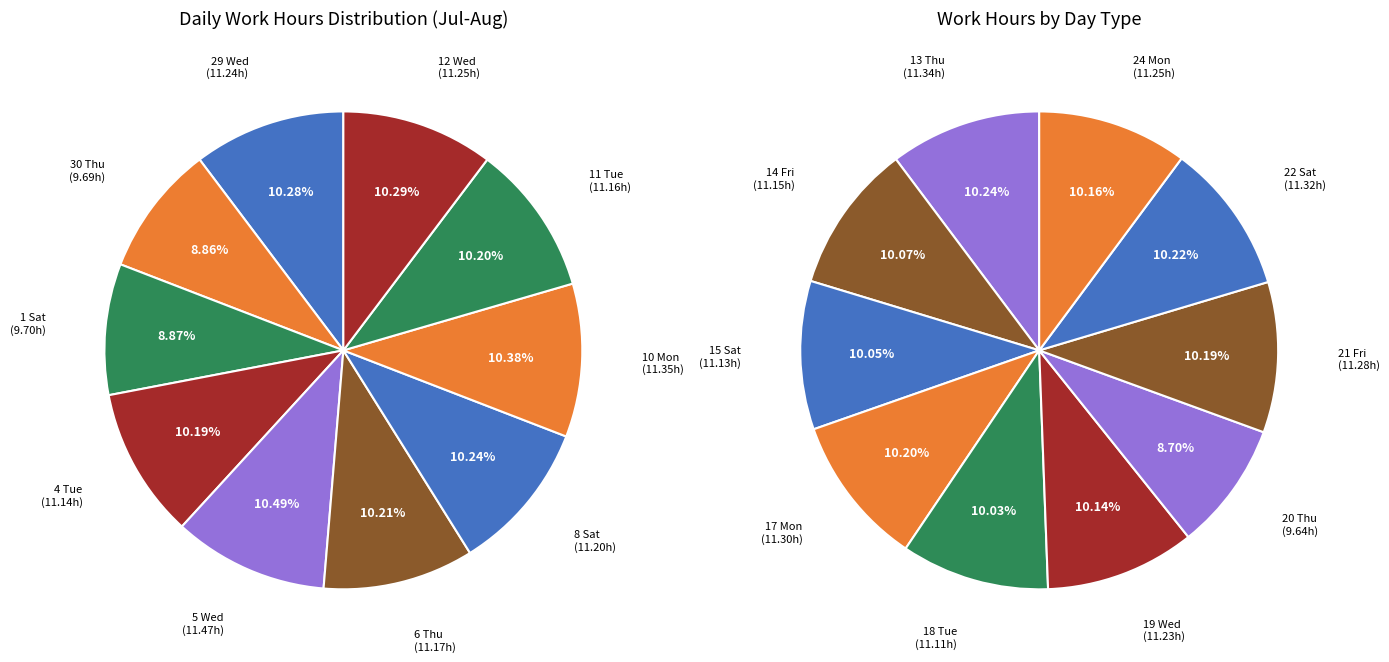

What is the ratio of the value at 11 Tue to the value at 4 Tue?

1.0